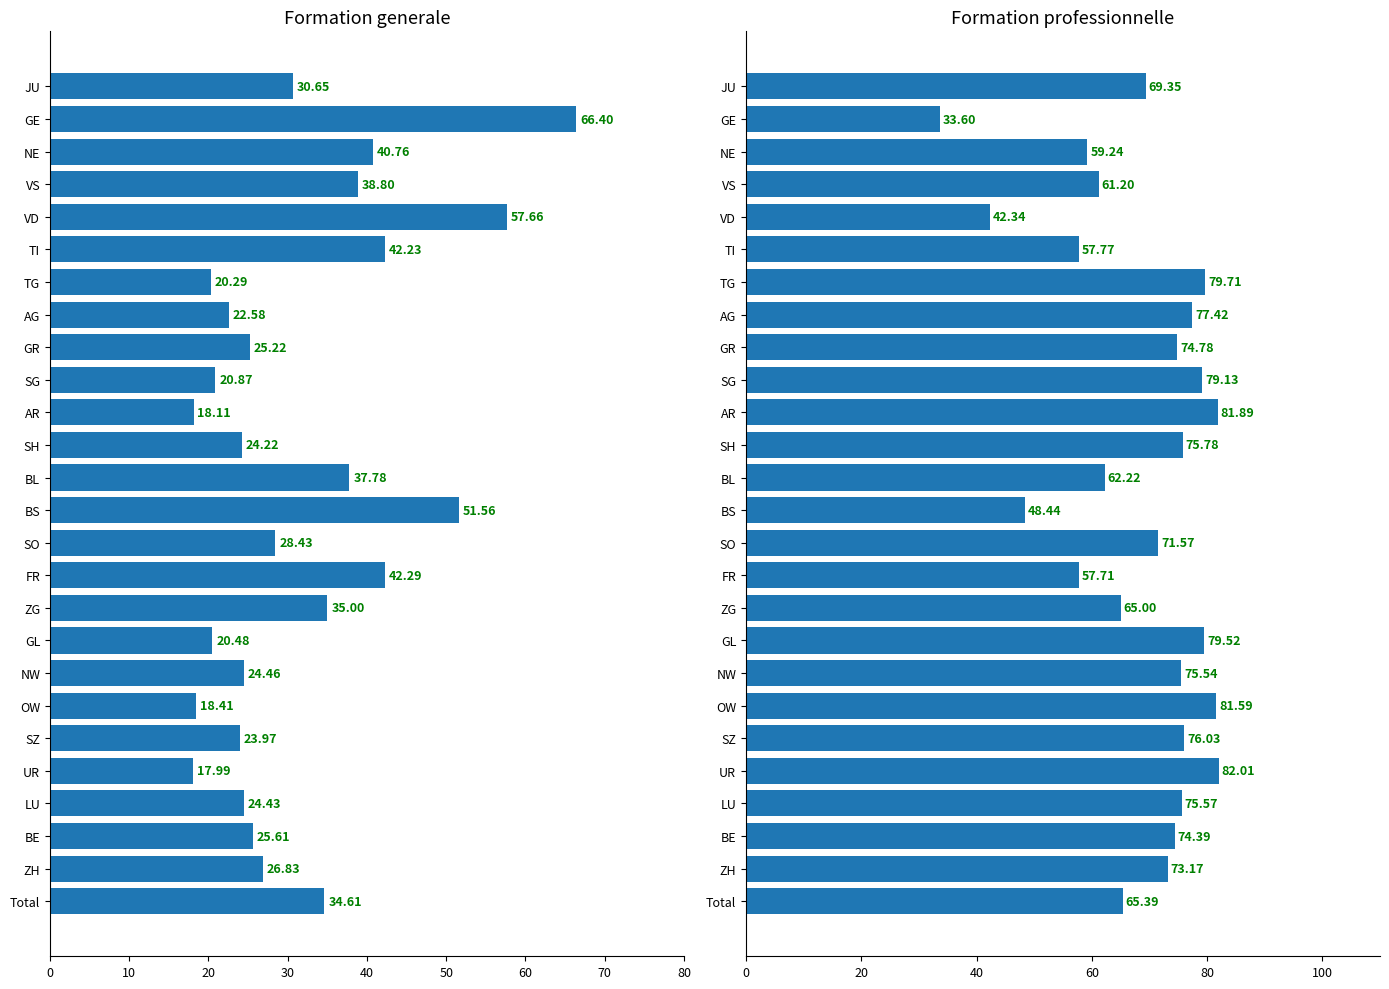

Does the chart contain stacked bars?

No